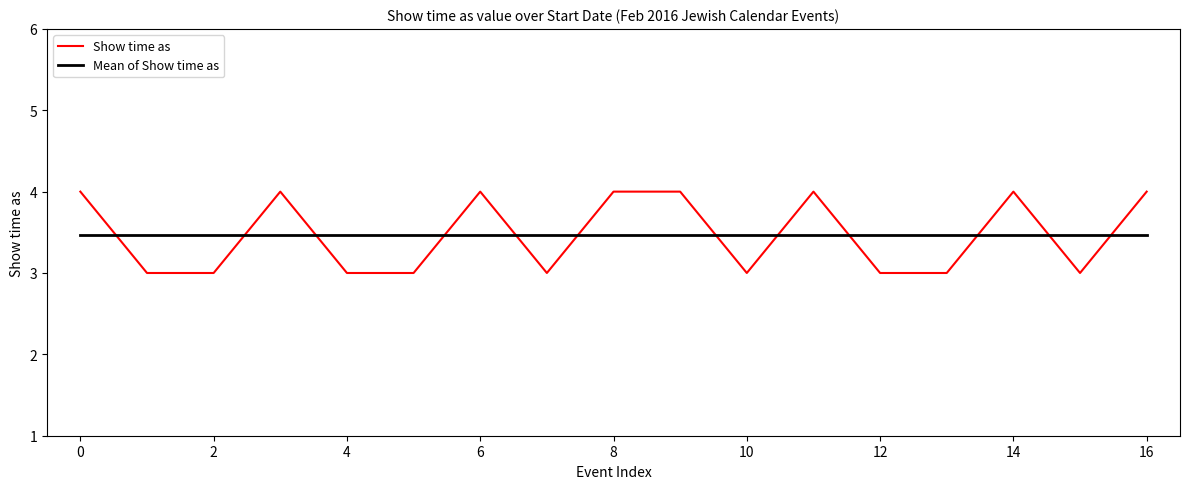

What are all the series names shown in the legend?

Show time as, Mean of Show time as